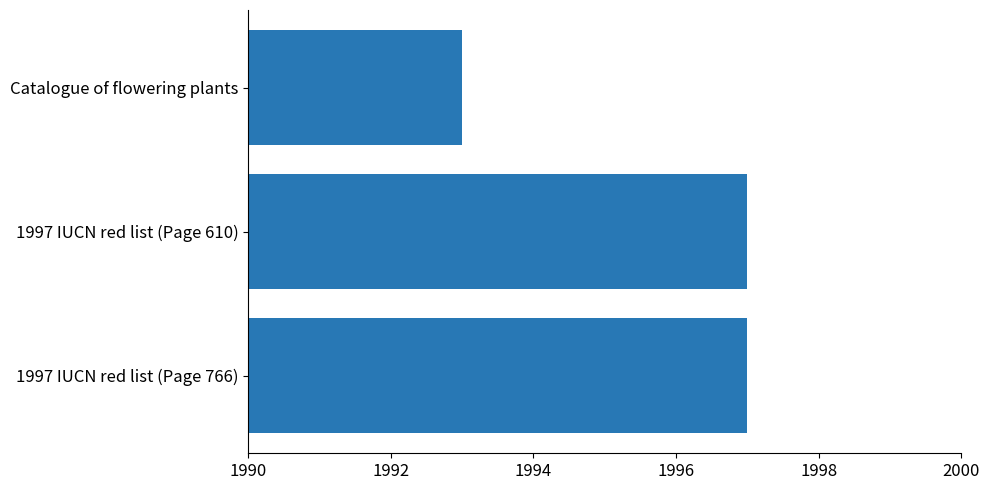

How many distinct data groups are displayed?

1